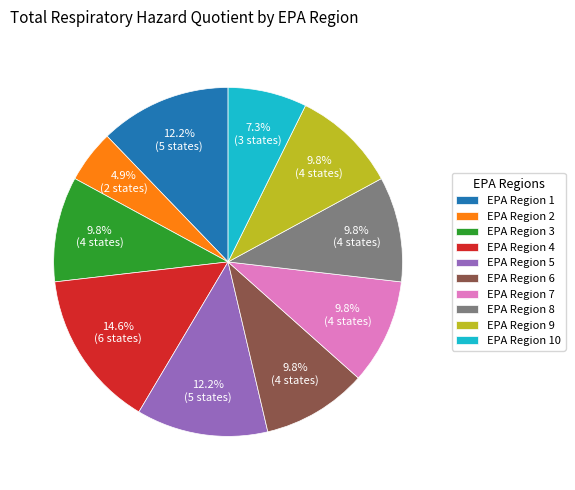

Which slice is the largest?

EPA Region 4